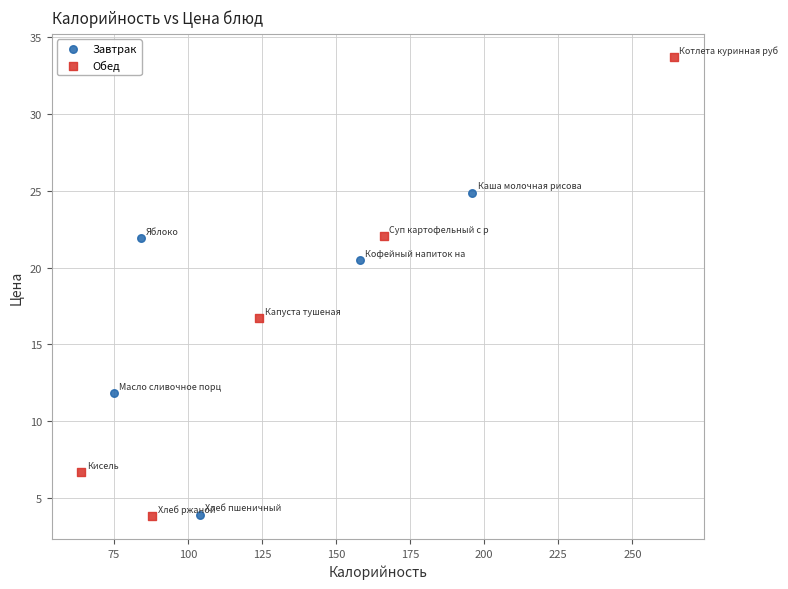

Which series contains the highest Y value?

Обед